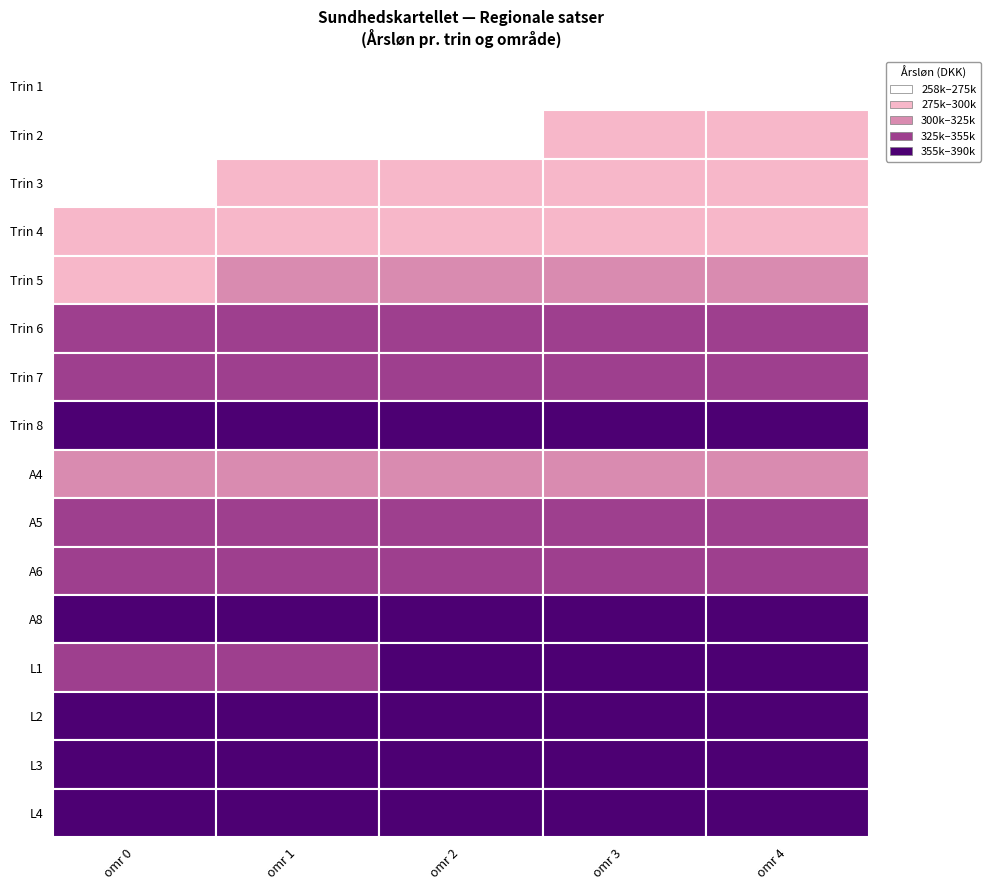

Reading left to right, what are all the values shown in this chart?

Trin 1: 0=258489	1=262503	2=265282	3=269297	4=272075
Trin 2: 0=263796	1=268017	2=270940	3=275161	4=278083
Trin 3: 0=274529	1=278968	2=282042	3=286481	4=289555
Trin 4: 0=283138	1=287457	2=290444	3=294762	4=297752
Trin 5: 0=296820	1=300594	2=303207	3=306981	4=309592
Trin 6: 0=329725	1=332584	2=334563	3=337424	4=339403
Trin 7: 0=342817	1=345225	2=346893	3=349303	4=350970
Trin 8: 0=355319	1=357223	2=358539	3=360441	4=361757
A4: 0=315204	1=315204	2=315204	3=315204	4=315204
A5: 0=335707	1=335707	2=335707	3=335707	4=335707
A6: 0=352670	1=352670	2=352670	3=352670	4=352670
A8: 0=385267	1=385267	2=385267	3=385267	4=385267
L1: 0=352019	1=353923	2=355239	3=357141	4=358457
L2: 0=356570	1=358474	2=359790	3=361692	4=363008
L3: 0=369168	1=370794	2=371922	3=373547	4=374674
L4: 0=375853	1=377214	2=378158	3=379519	4=380463